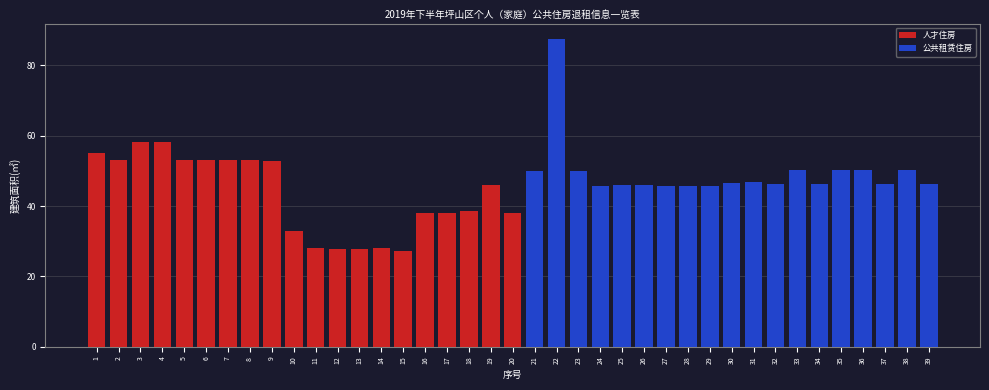

The value of 人才住房 at 20 is 38.1. True or false?

True